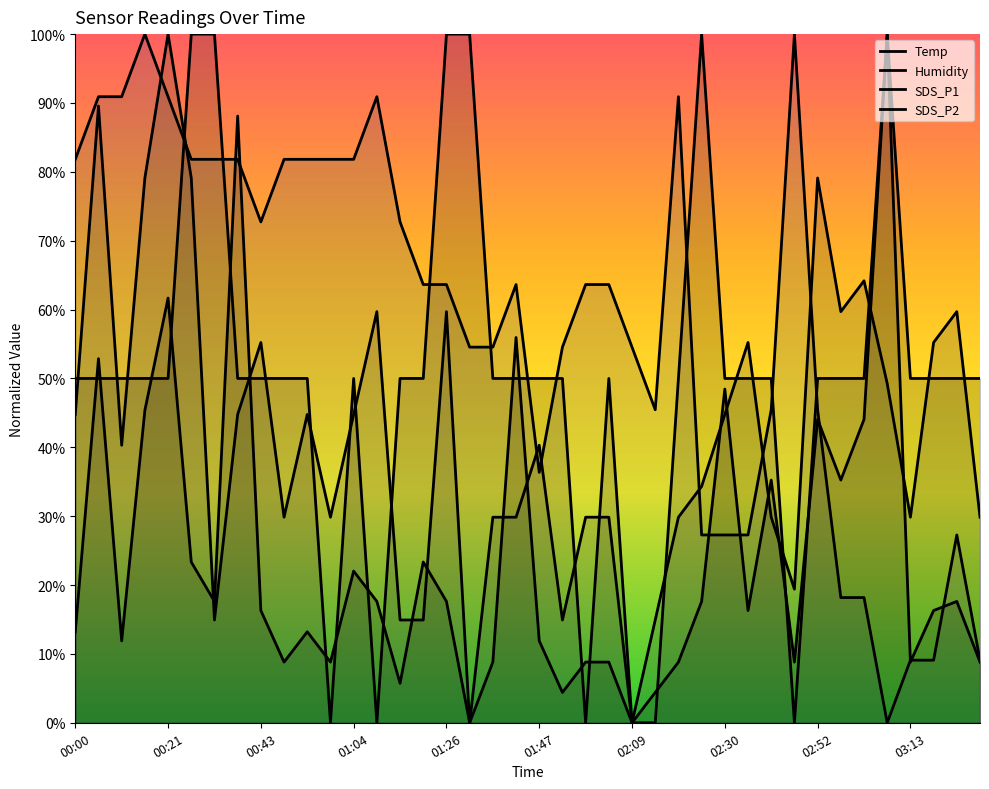

How many SDS_P2 values are between 0 and 1?

40